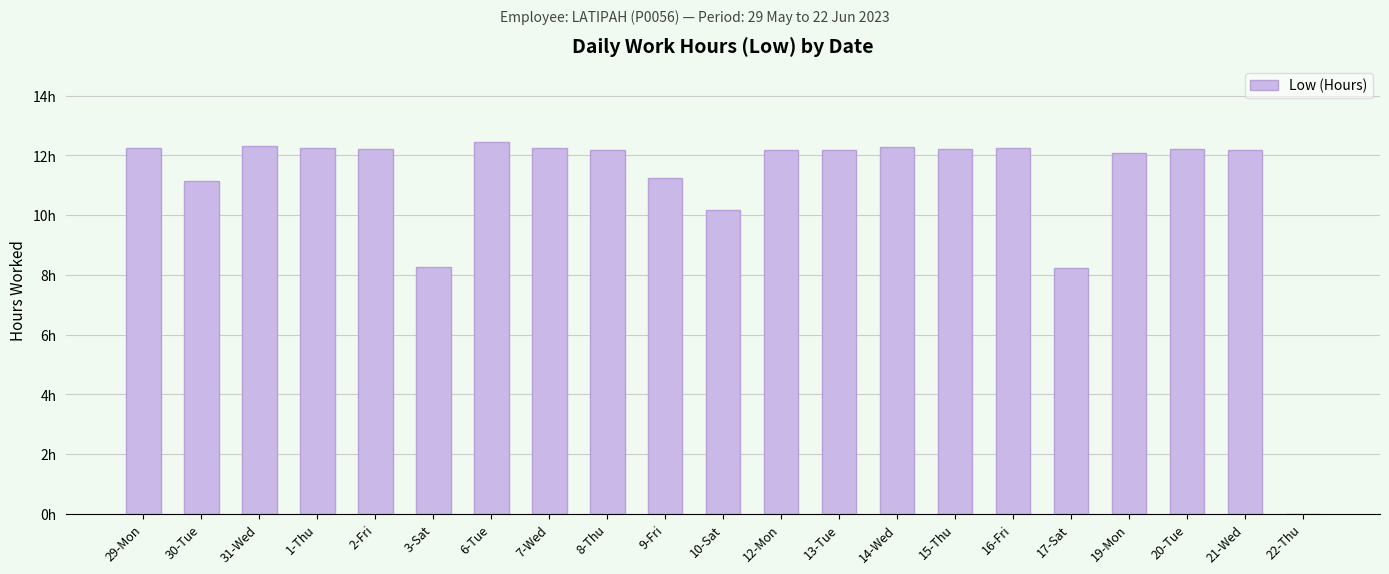

What is the change in value from 21-Wed to 22-Thu?

-12.2